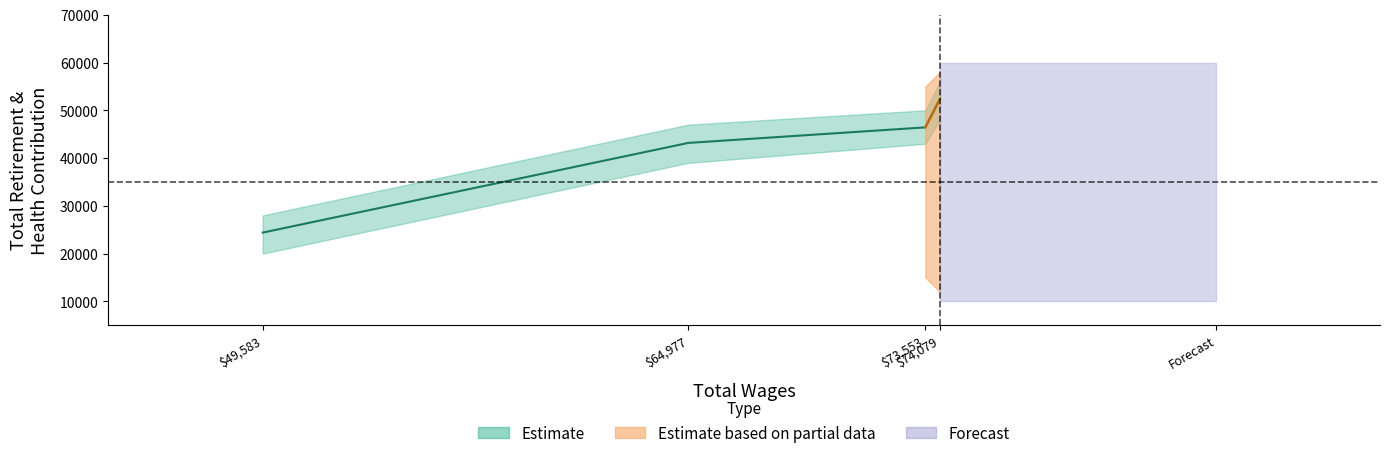

Approximately how many times larger is the value at 49583 compared to 73553?

0.5